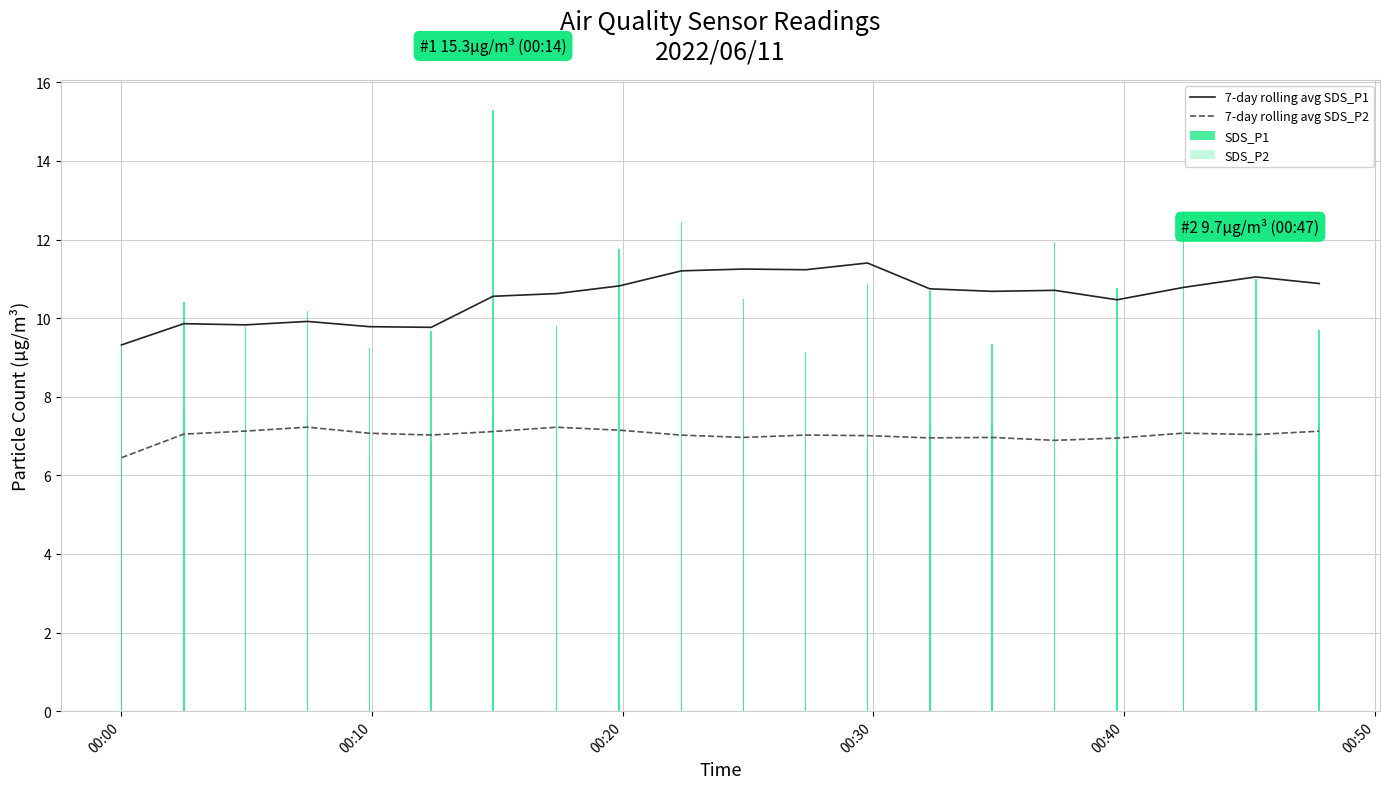

Which series has the largest total across all categories?

SDS_P1